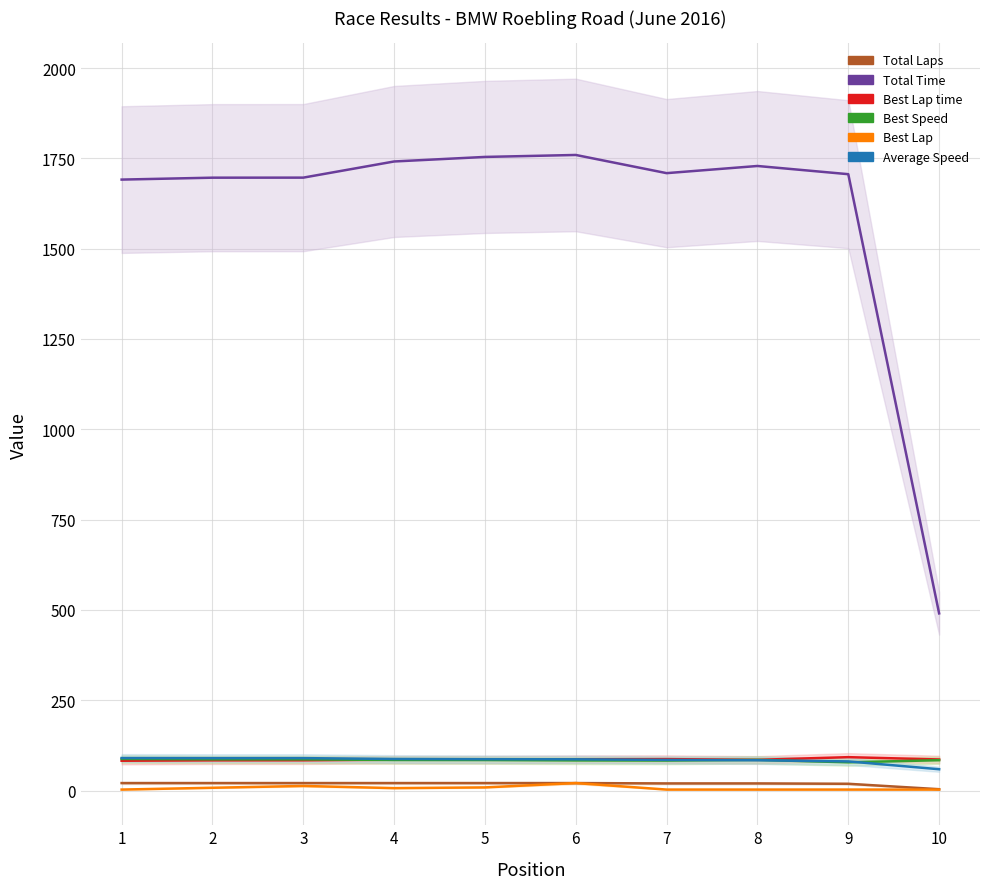

What is the average value of the Best Lap series?

7.3